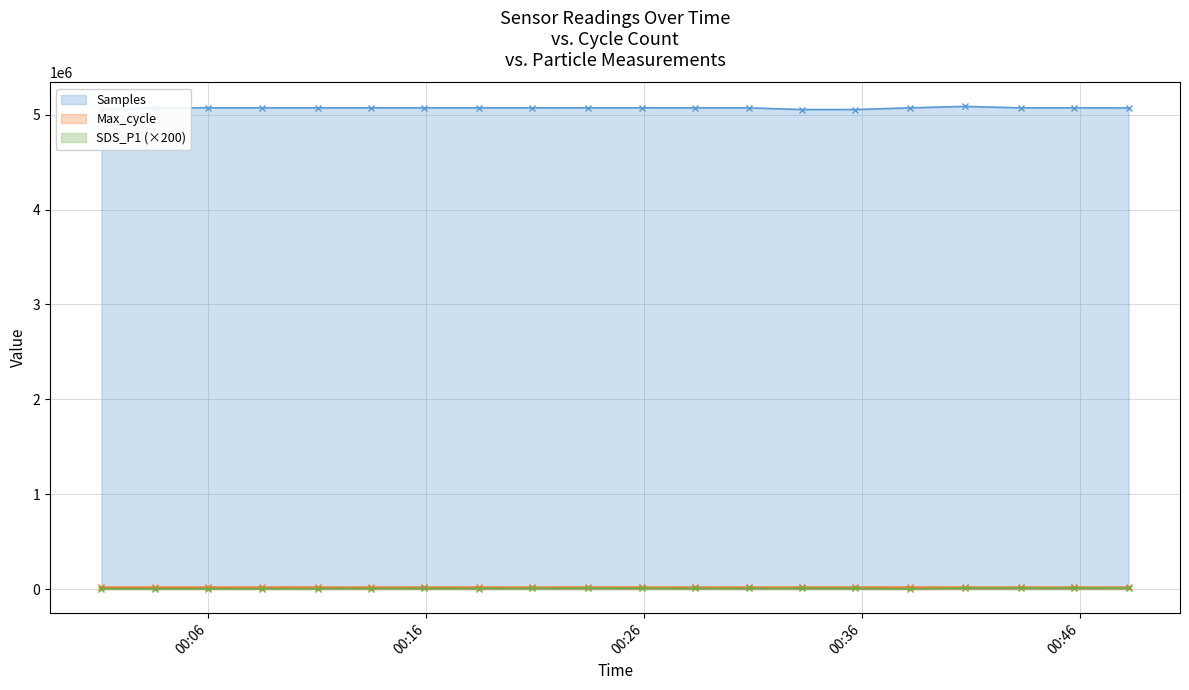

What is the difference between the maximum and second lowest values in the SDS_P1 series?

8566.0